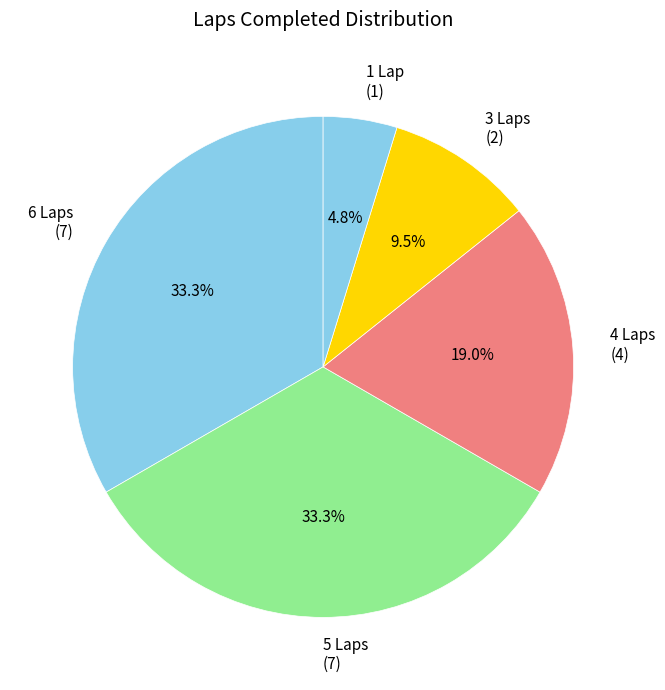

Combined, do 3 Laps (2) and 1 Lap (1) account for over 50%?

No